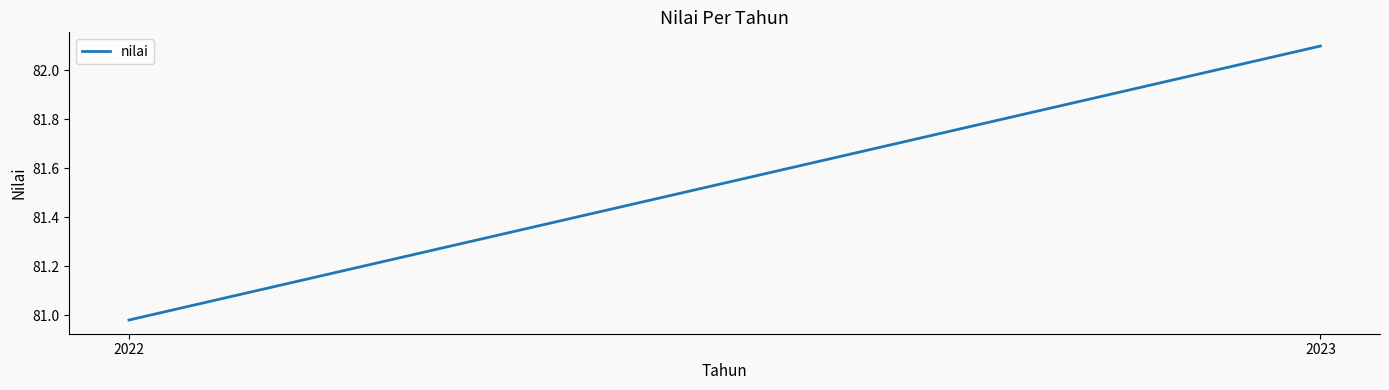

The chart shows a value of 82.1 at 2023. True or false?

True